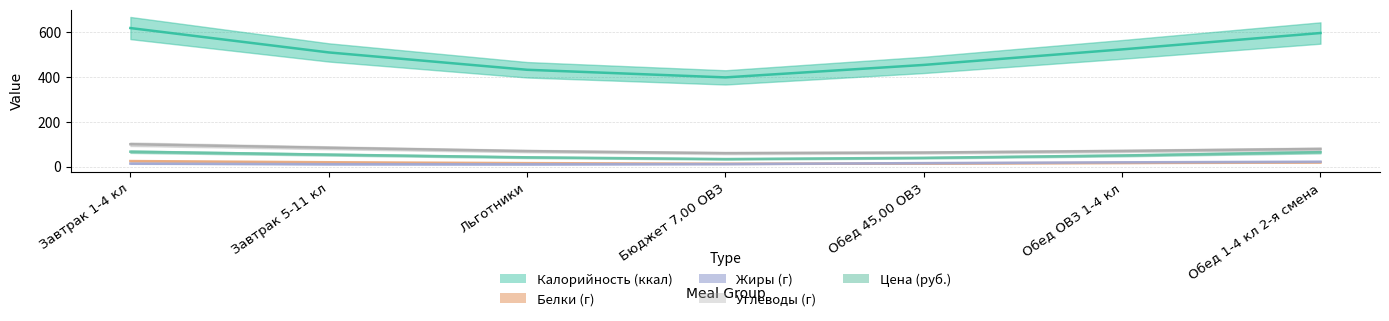

Where does the Углеводы series first go above 79?

Завтрак 1-4 кл